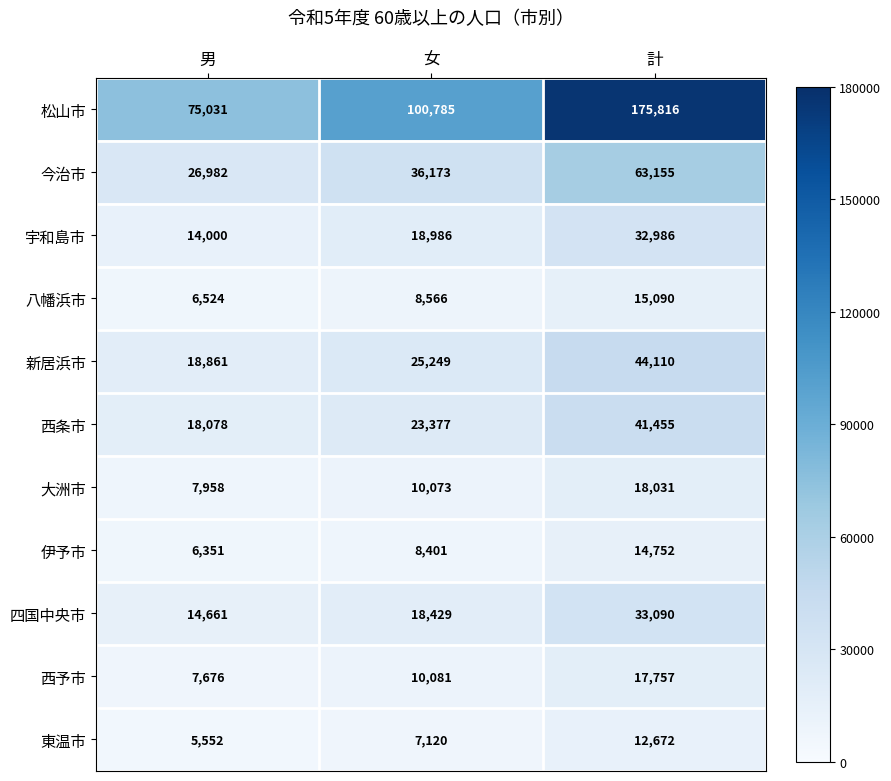

What value does the 新居浜市 series have at 計?

44110